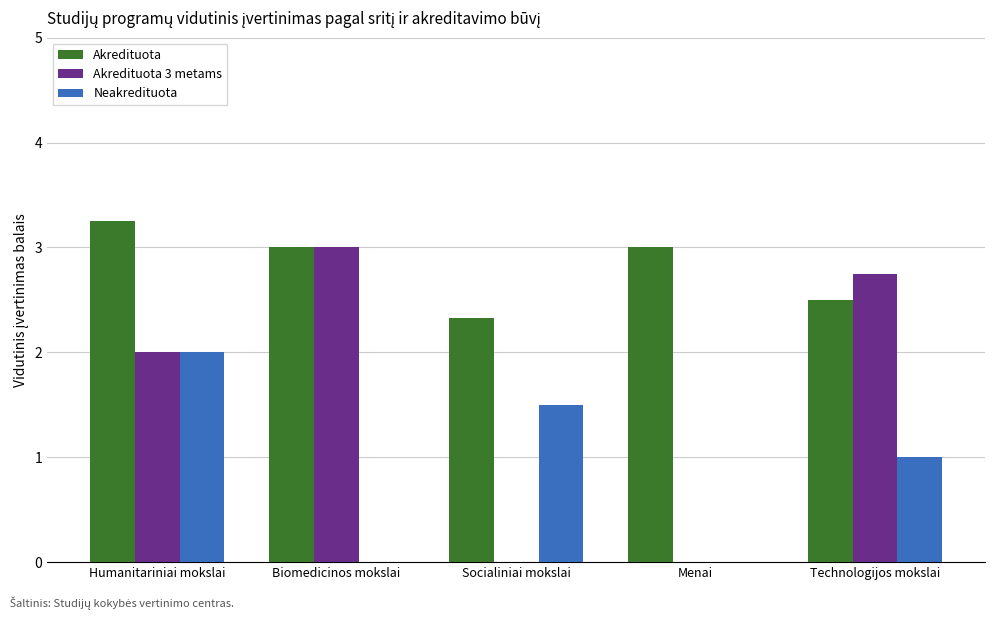

How many data points does each series have?

5